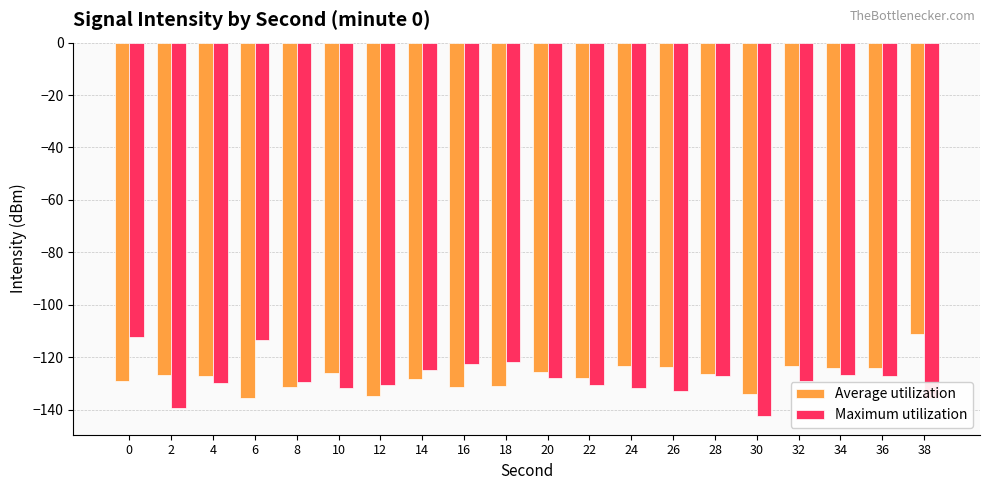

Is it true that Maximum utilization equals -90.3 at 2?

False